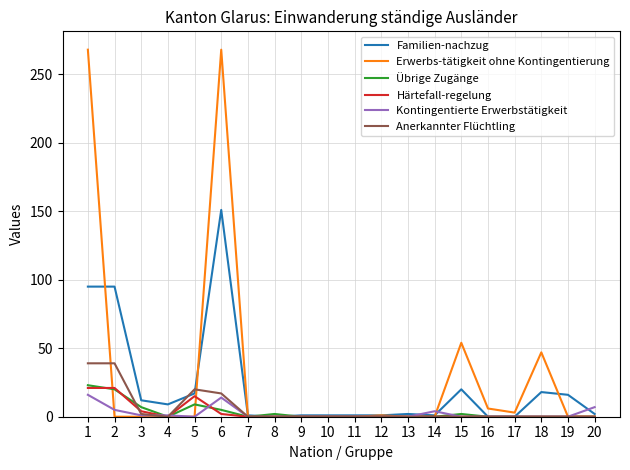

Is it true that Übrige Zugänge equals 0 at 11?

True